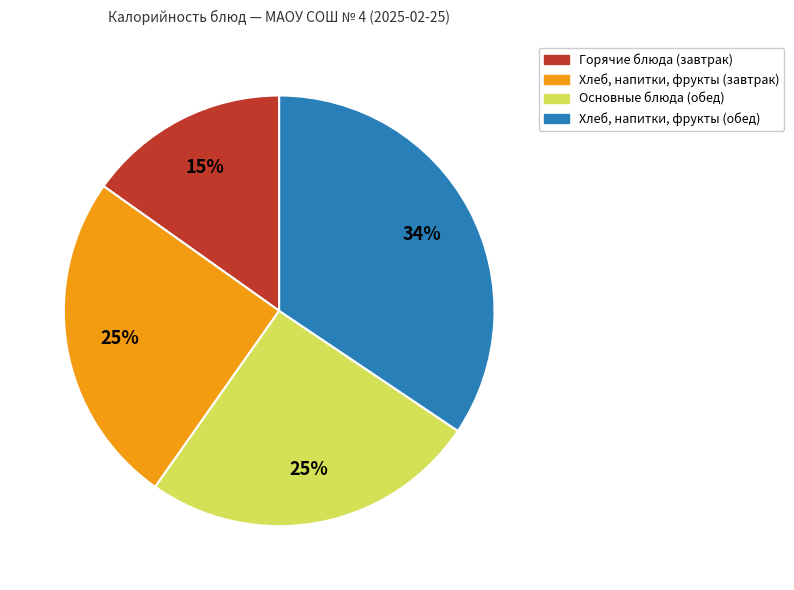

To the nearest percent, what is the difference between the largest and smallest slice percentages?

19%